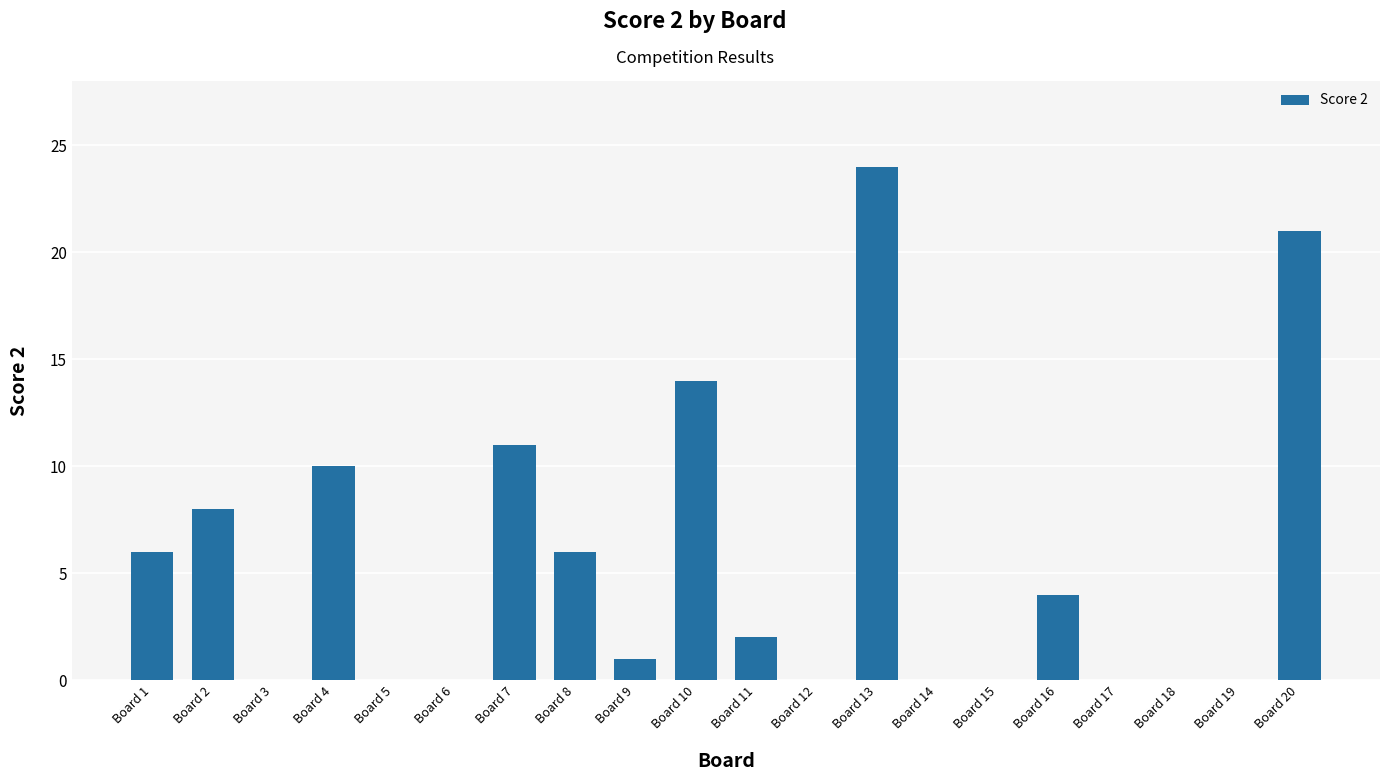

What is the average value?

5